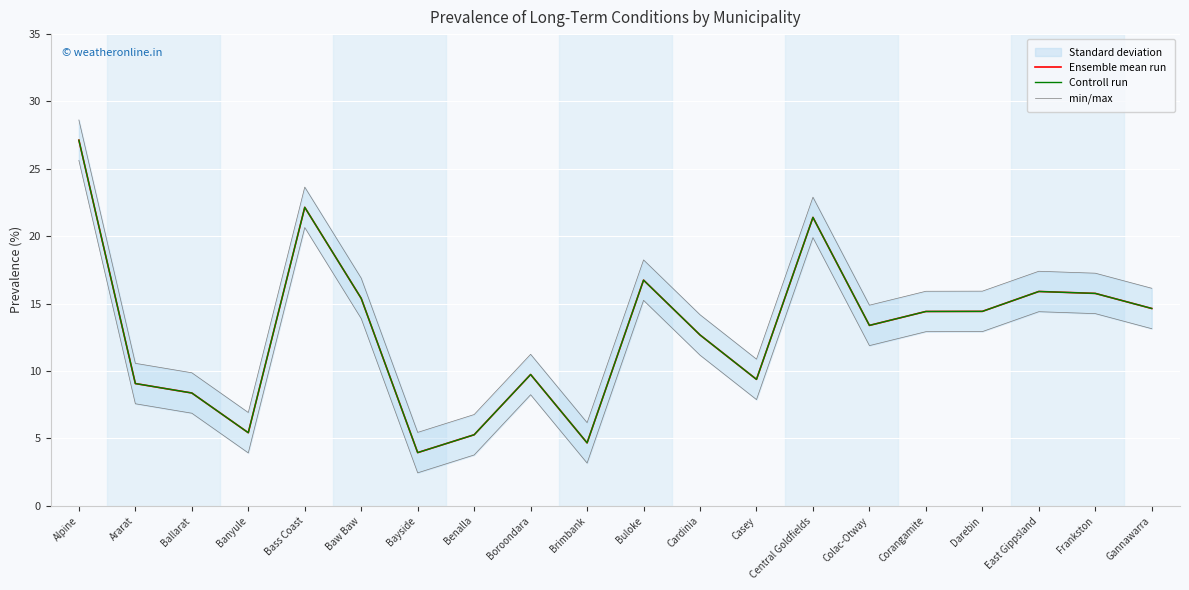

At which category is the sum across all series the highest?

Alpine